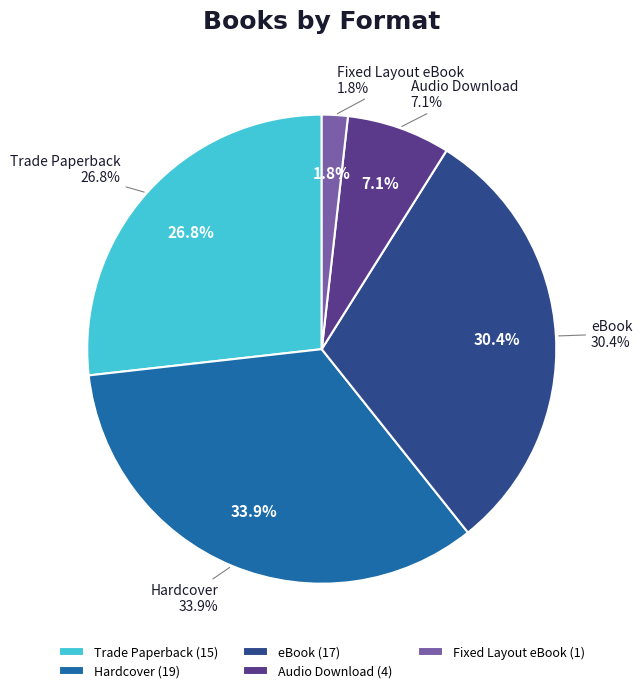

What percentage do Hardcover and Fixed Layout eBook together represent?

35.7%